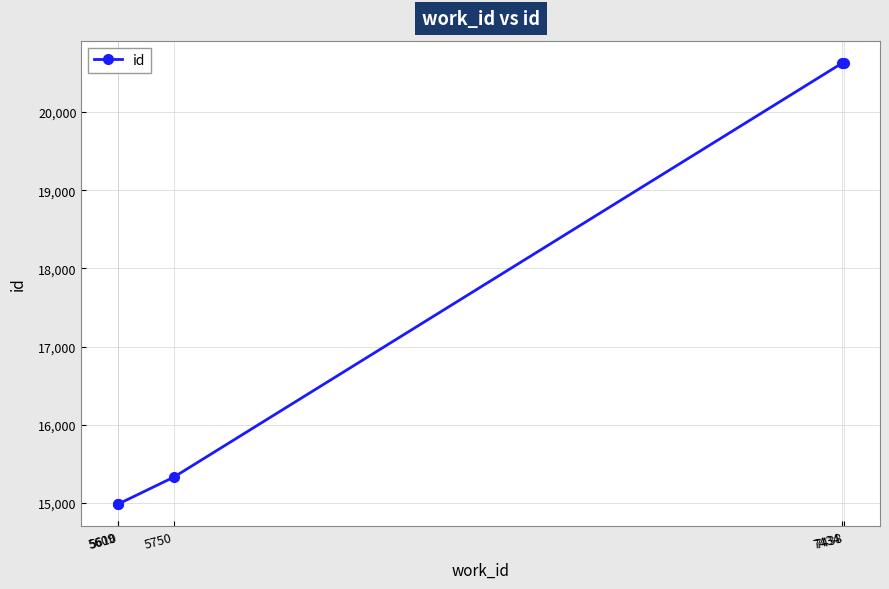

How many distinct data groups are displayed?

1